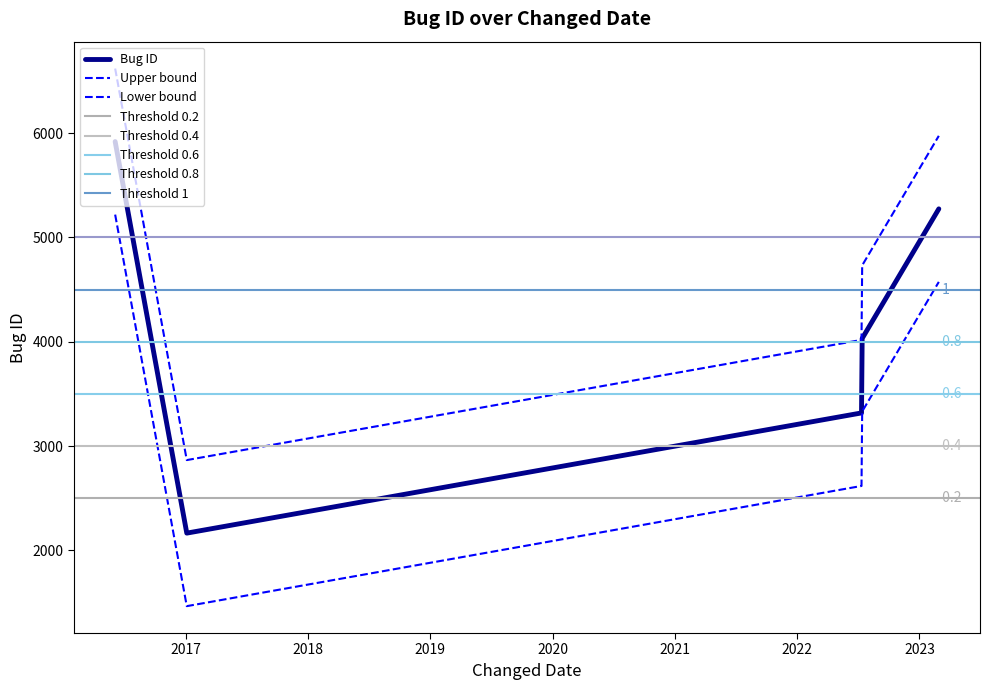

The value at 2022-07-14 is 2100. True or false?

False